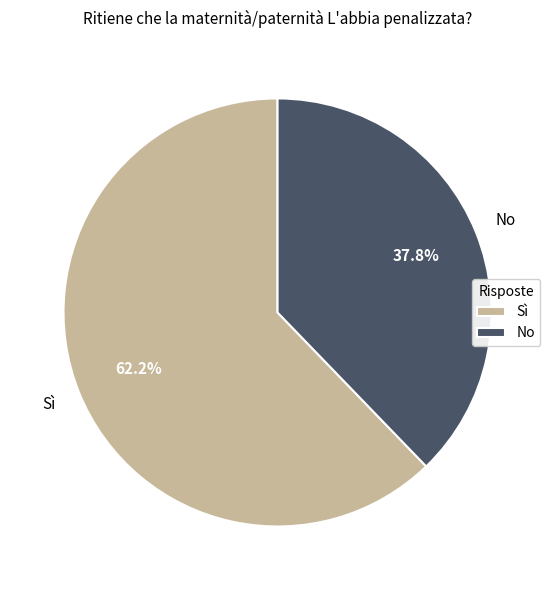

Which slice represents more than half of the pie?

Sì